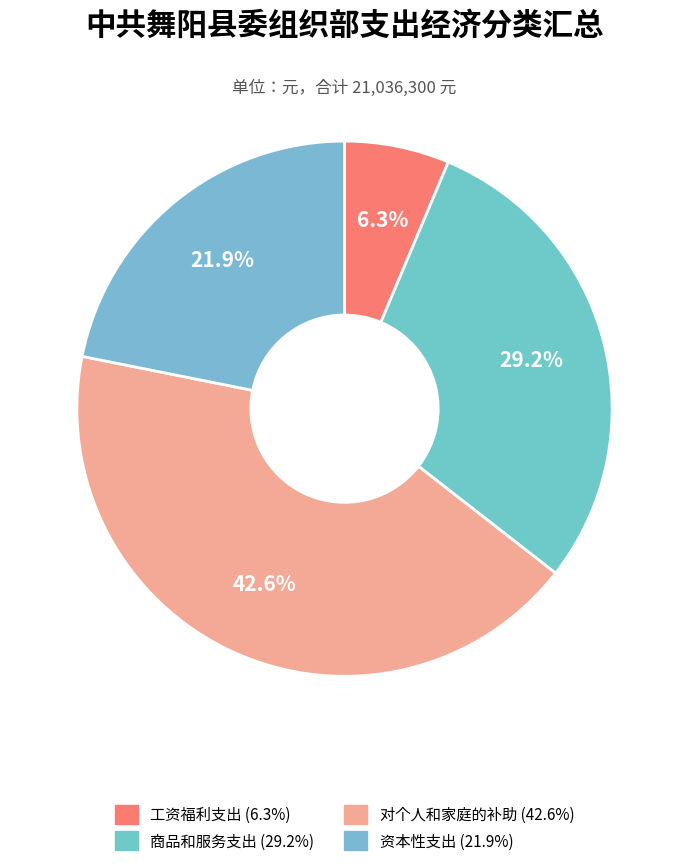

To the nearest percent, what percentage of the pie is 工资福利支出?

6%